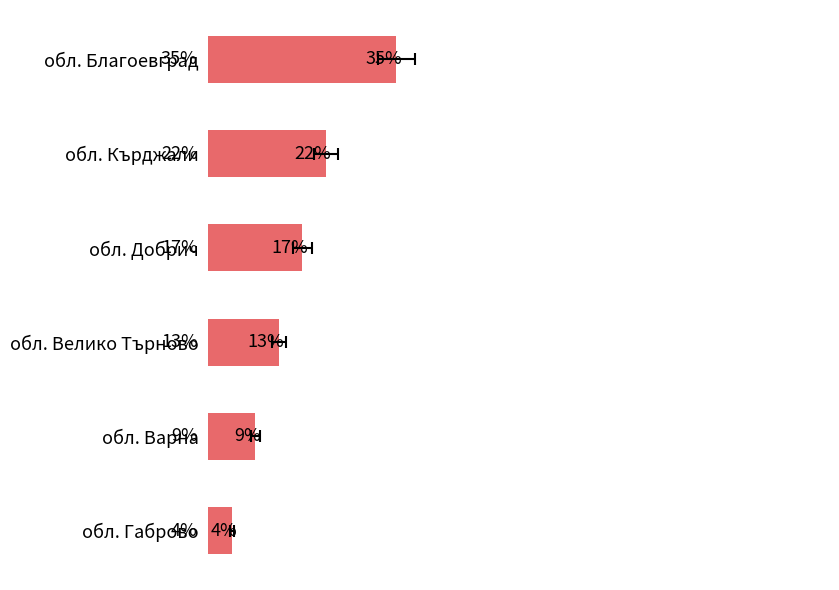

What is the average value?

16.7